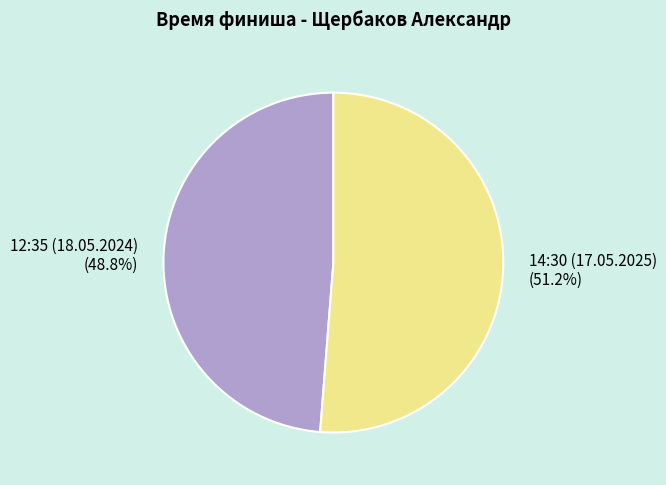

To the nearest percent, what is the average slice percentage?

50%